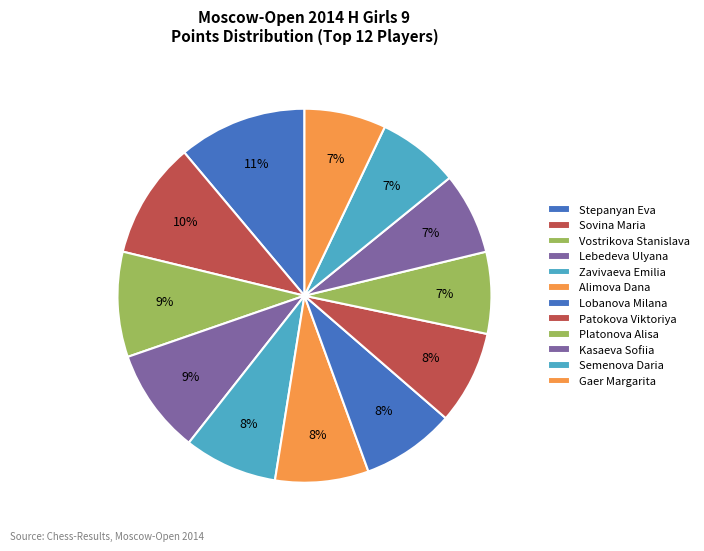

How many segments does this pie chart have?

12